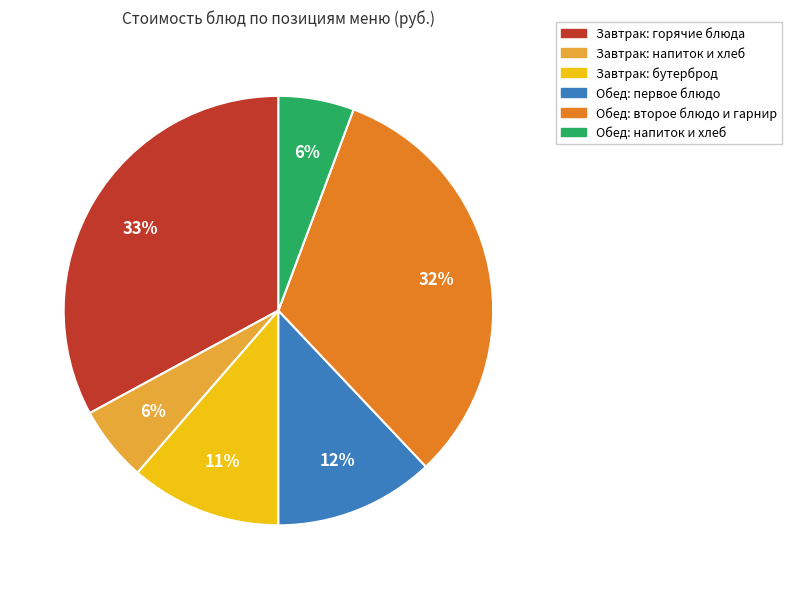

To the nearest percent, what is the average slice percentage?

17%